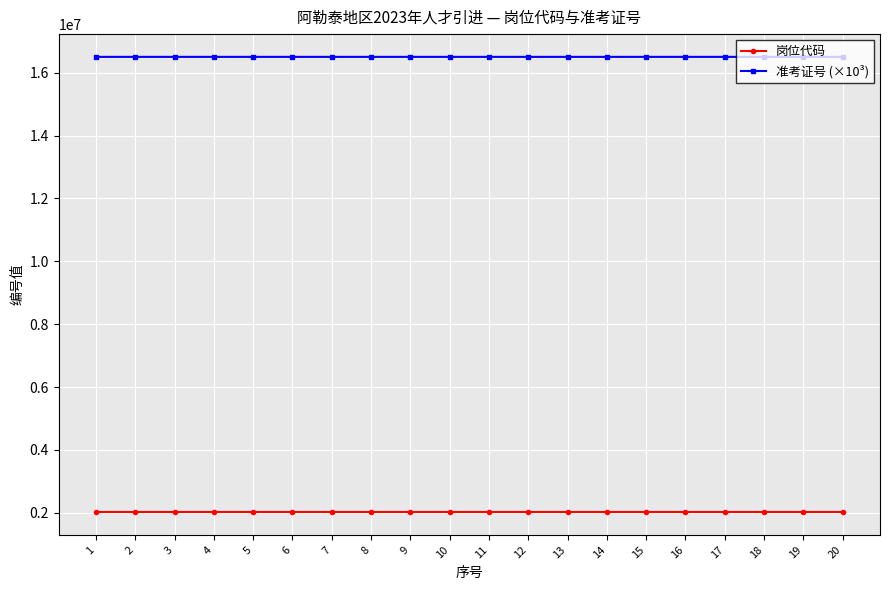

How many data points in 准考证号 (×10³) are above 16503111?

10